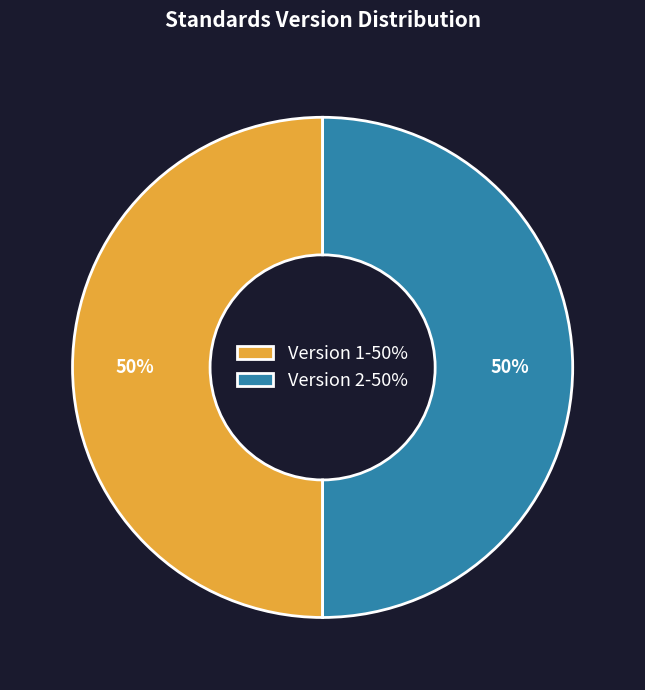

How many slices are in this pie chart?

2